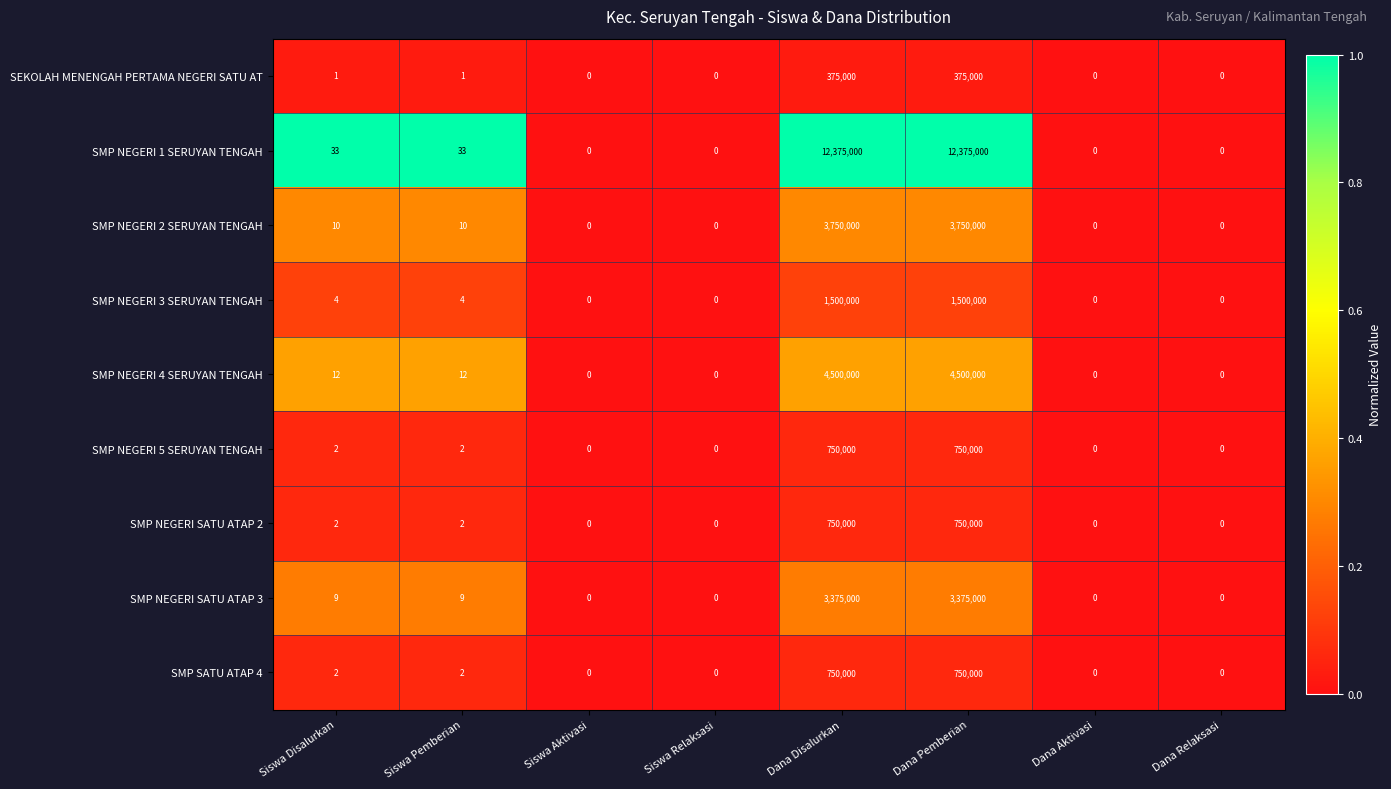

Read the SMP NEGERI 1 SERUYAN TENGAH value at Dana Pemberian.

12375000